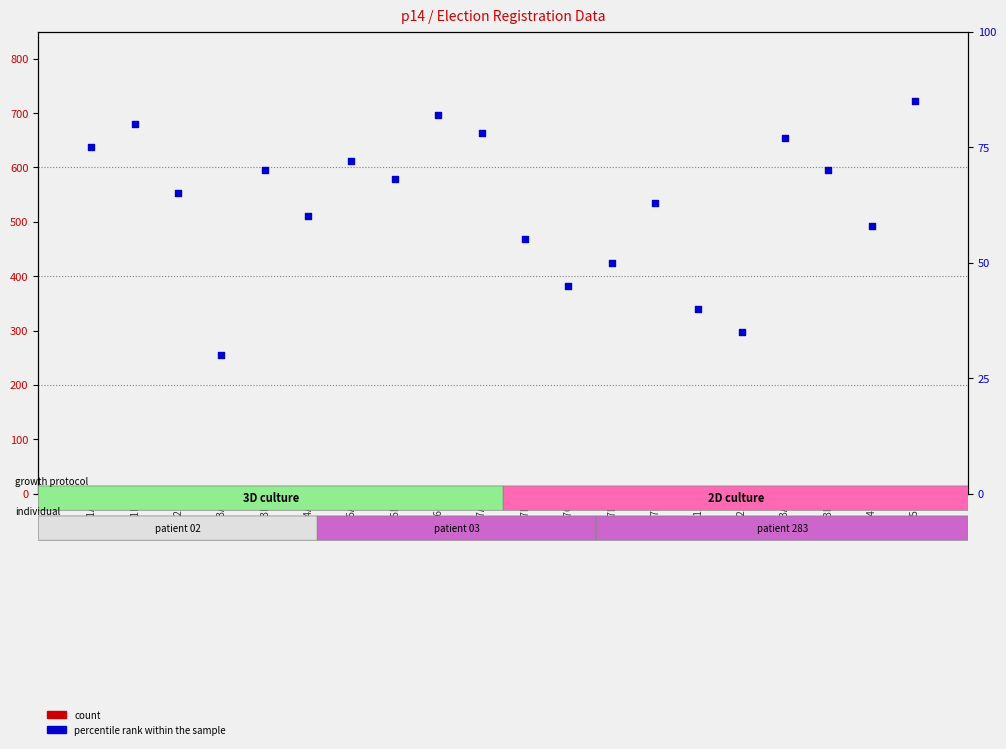

At which category is the sum across all series the highest?

20051